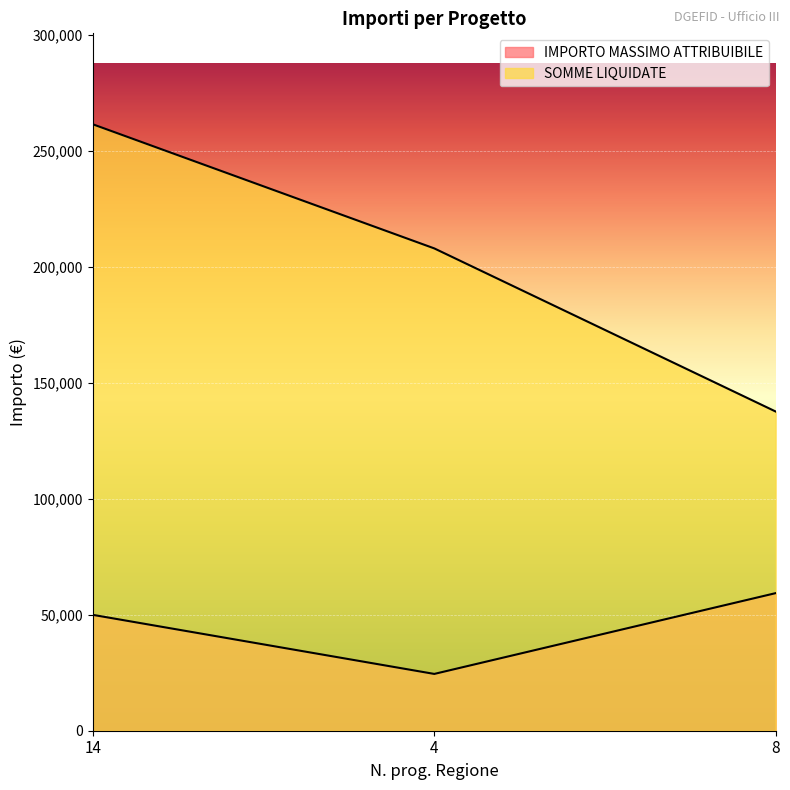

Rank the series by their average value, from lowest to highest.

IMPORTO MASSIMO ATTRIBUIBILE, SOMME LIQUIDATE